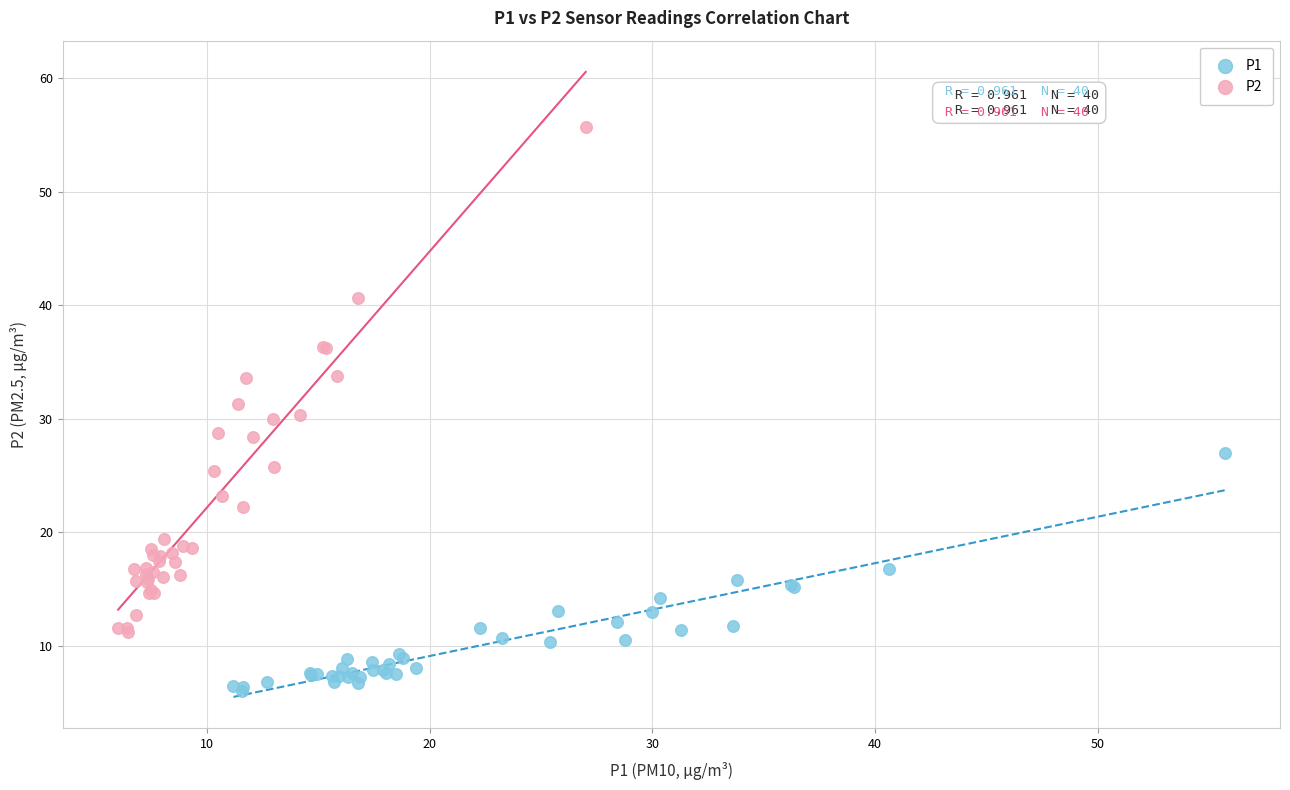

Which series has the widest spread of Y values?

P2